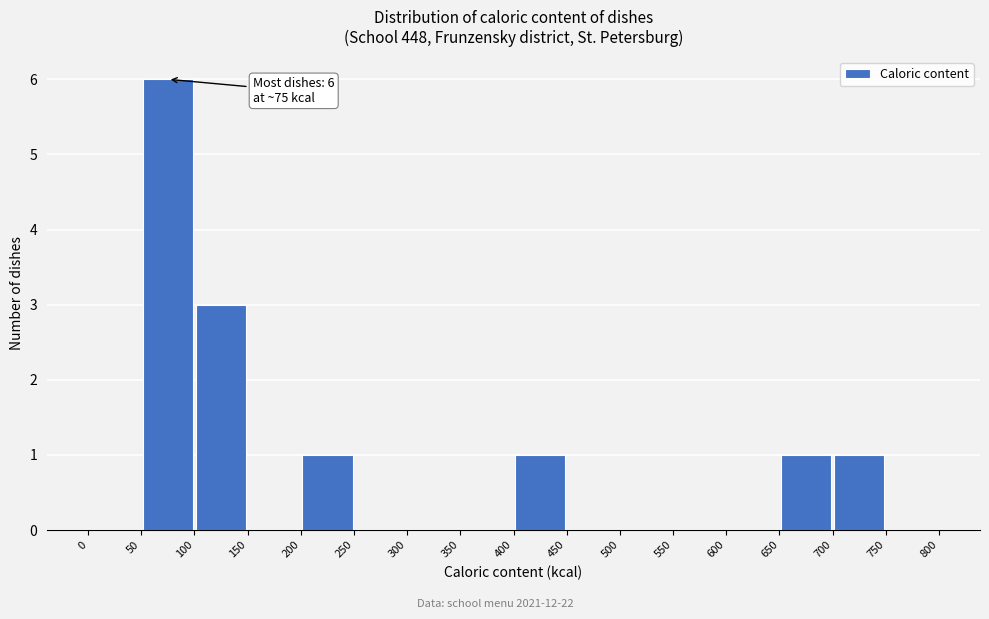

Over which range of the x-axis is the bar tallest?

50 to 100